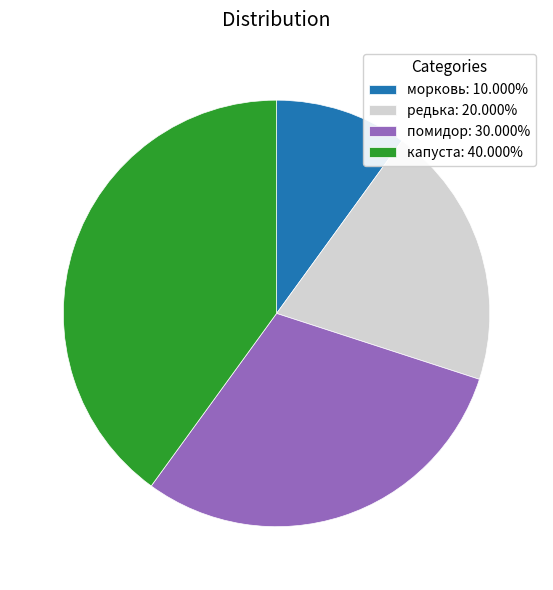

Does капуста: 40.000% represent more than half of the total?

No